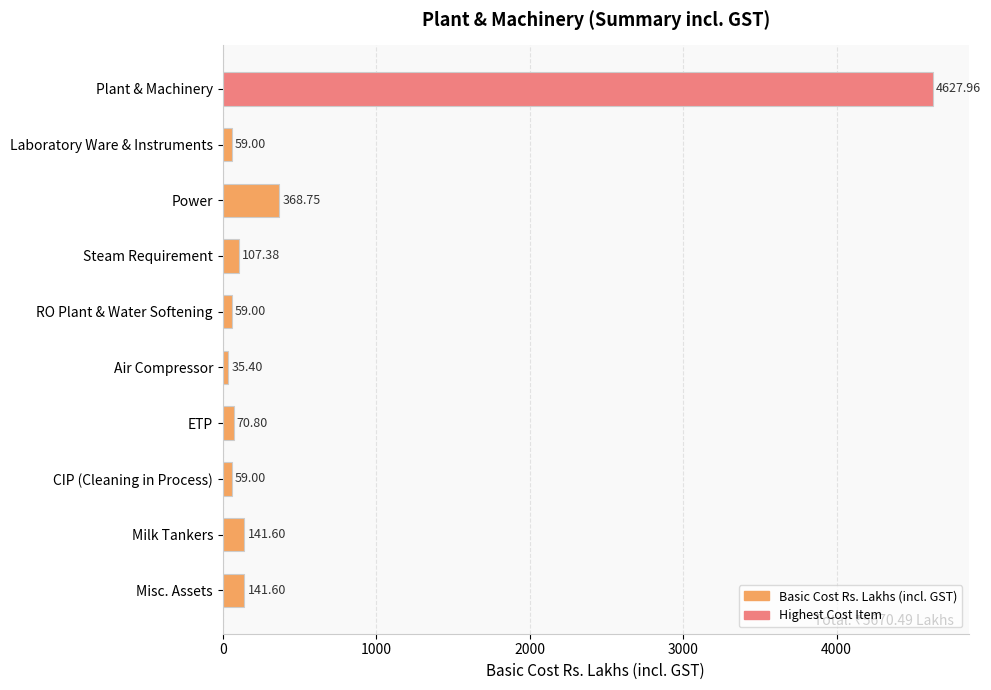

At which label is the value closest to 2331?

Power